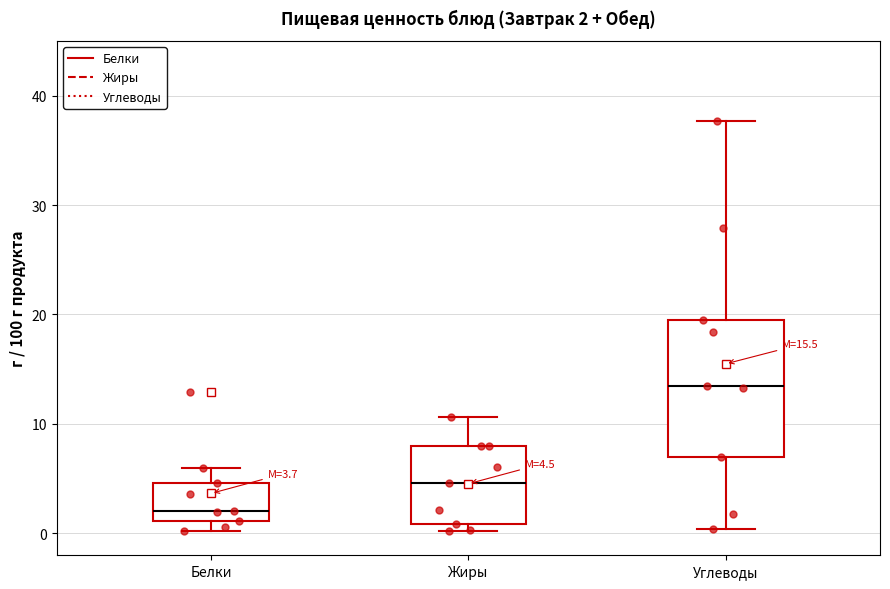

Which box is the tallest, from its lower edge to its upper edge?

Углеводы